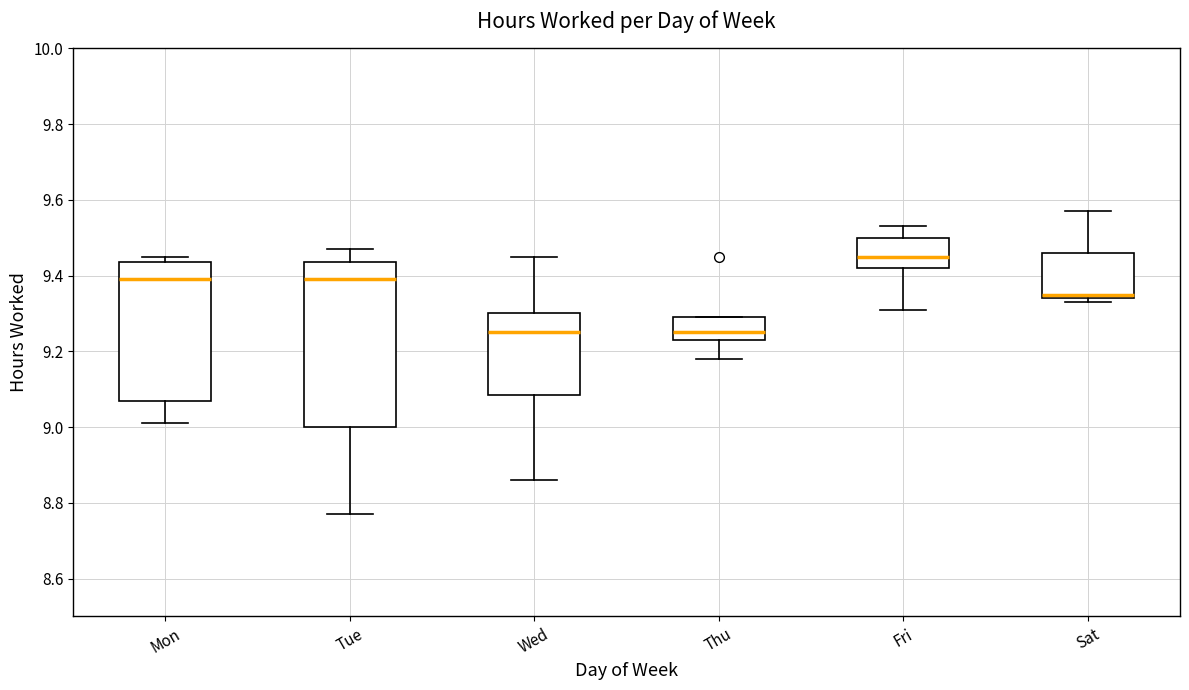

Which box is the tallest, from its lower edge to its upper edge?

Tue